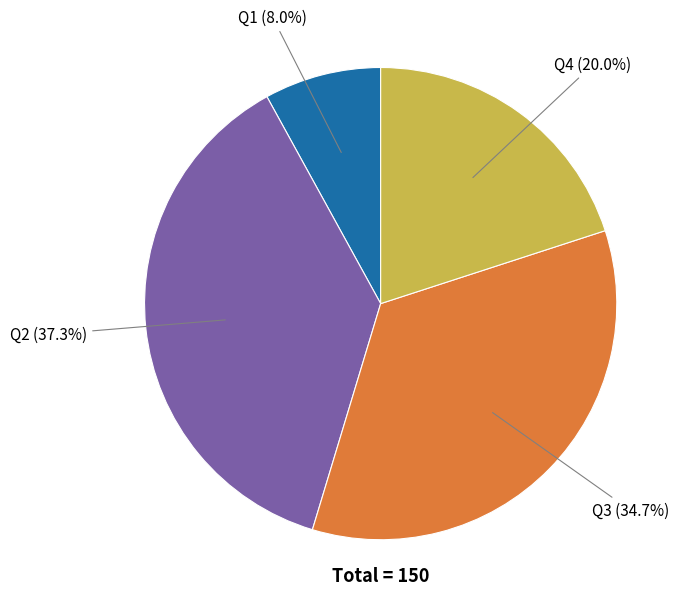

Count the number of slices in the pie.

4